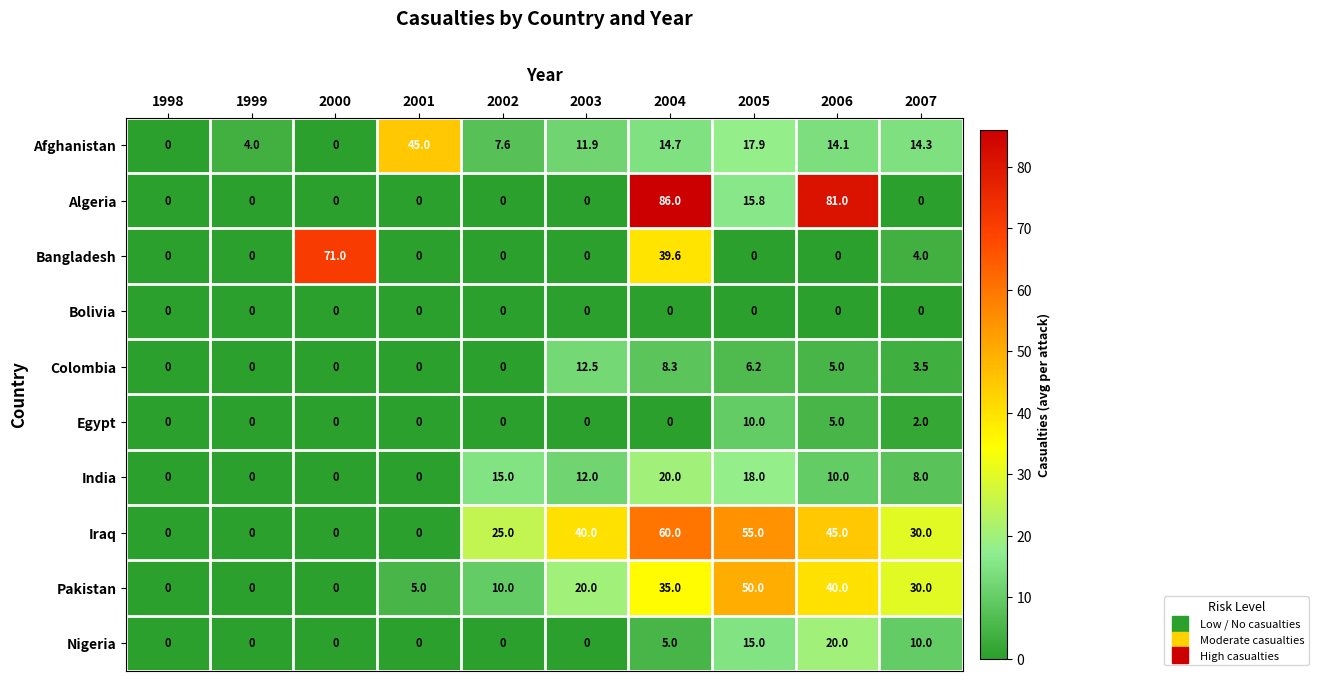

The Pakistan series shows 30.0 at 2007. True or false?

True